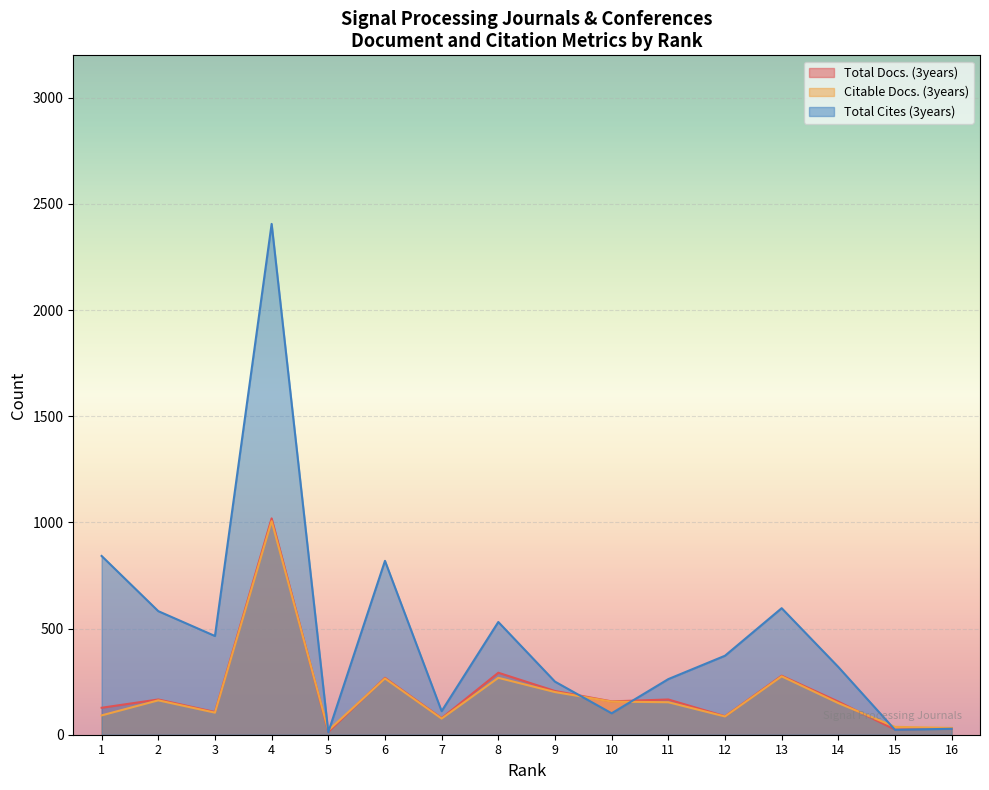

In Total Docs. (3years), how many points are lower than both neighbors (excluding endpoints)?

6